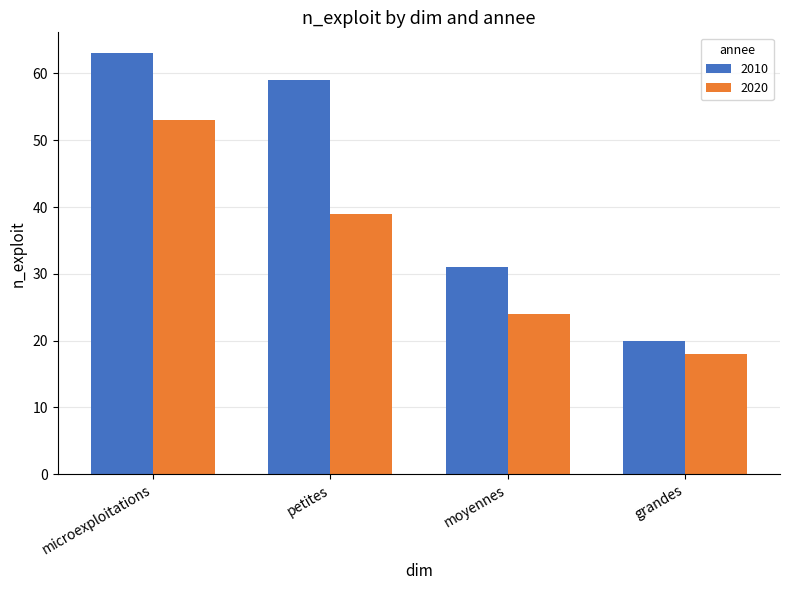

What is the maximum value shown in the chart?

63